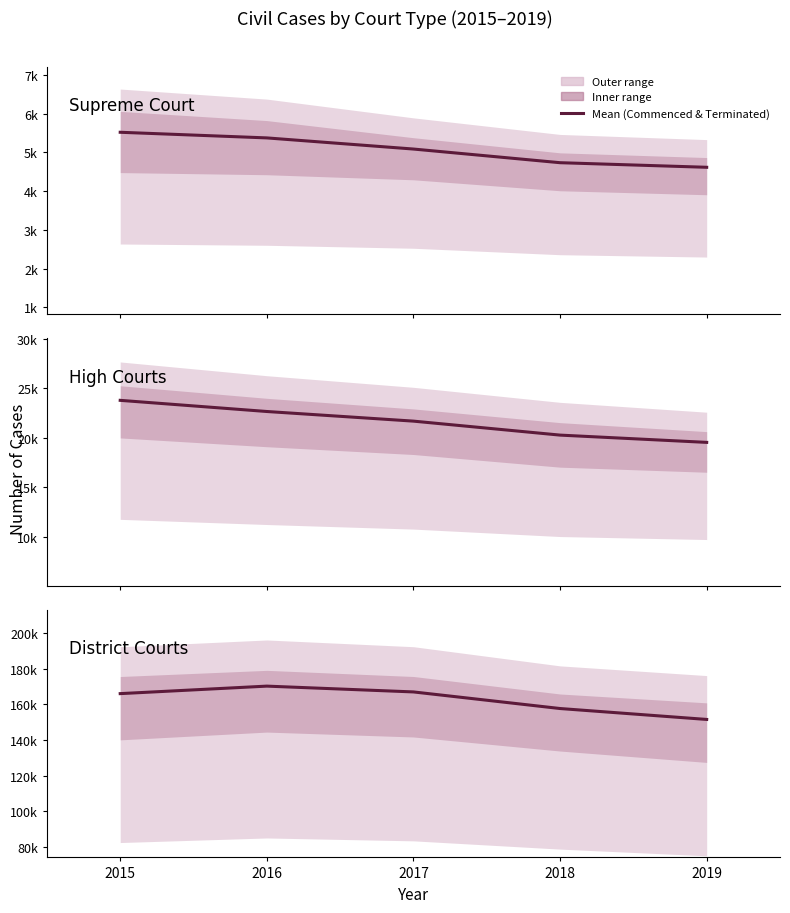

What is the difference between the maximum and second lowest values?

12585.0